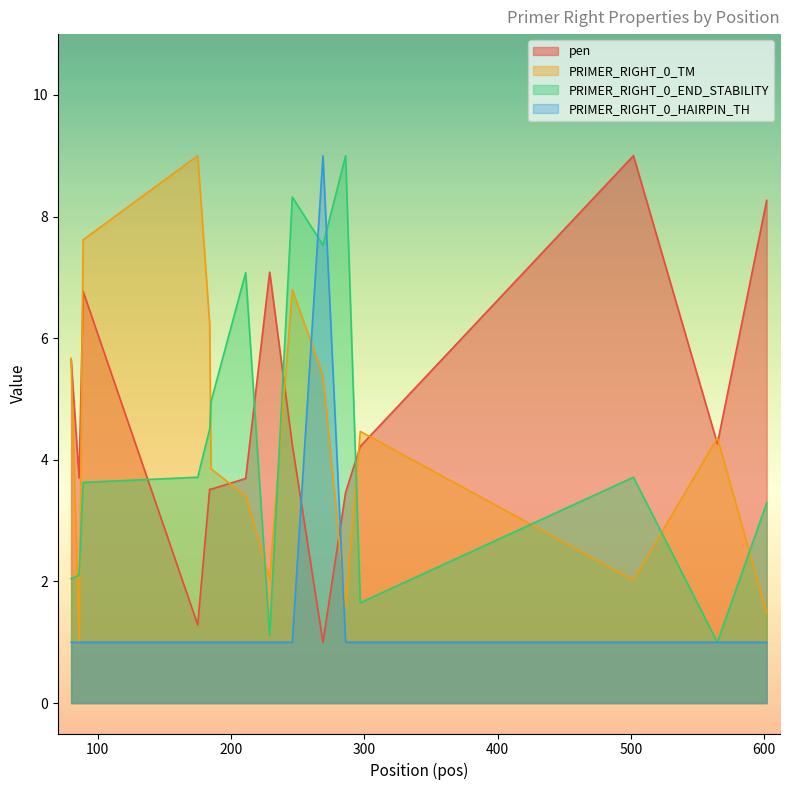

What is the sum of all PRIMER_RIGHT_0_TM values?

64.9